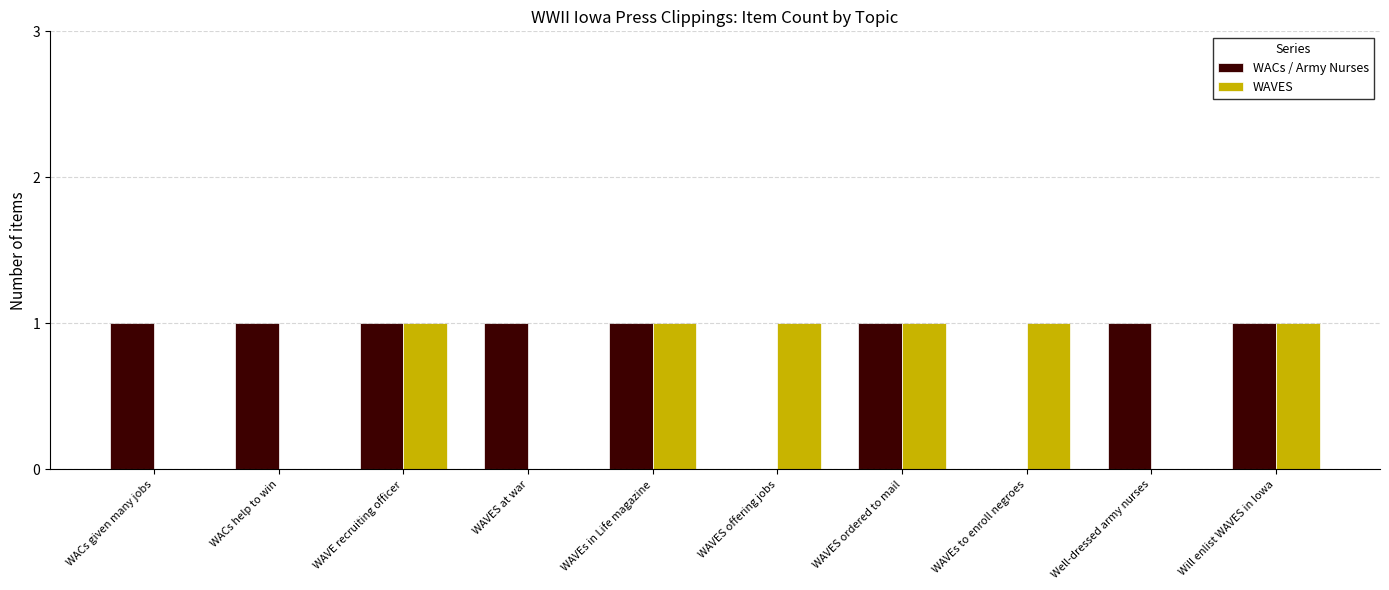

Reading right to left, extract all data points from this chart.

WACs / Army Nurses: Will enlist WAVES in Iowa=1	Well-dressed army nurses=1	WAVEs to enroll negroes=0	WAVES ordered to mail=1	WAVES offering jobs=0	WAVEs in Life magazine=1	WAVES at war=1	WAVE recruiting officer=1	WACs help to win=1	WACs given many jobs=1
WAVES: Will enlist WAVES in Iowa=1	Well-dressed army nurses=0	WAVEs to enroll negroes=1	WAVES ordered to mail=1	WAVES offering jobs=1	WAVEs in Life magazine=1	WAVES at war=0	WAVE recruiting officer=1	WACs help to win=0	WACs given many jobs=0